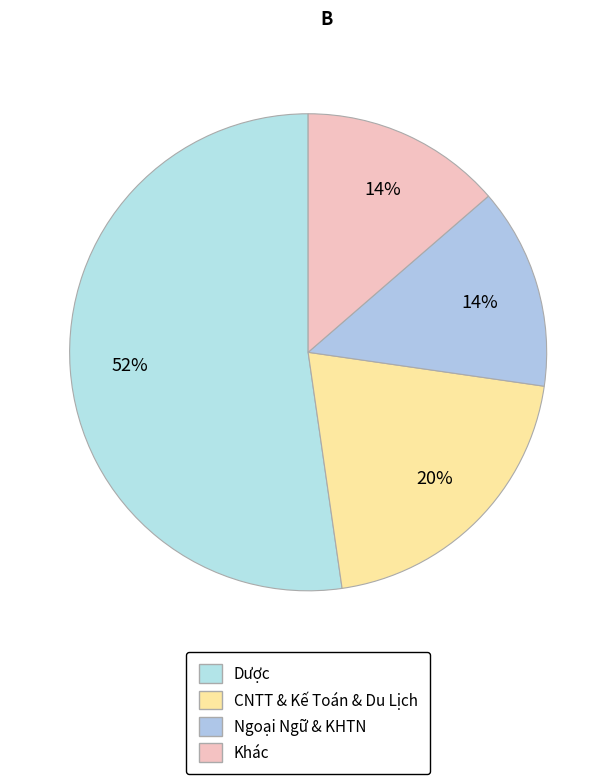

Which category accounts for the majority?

Dược